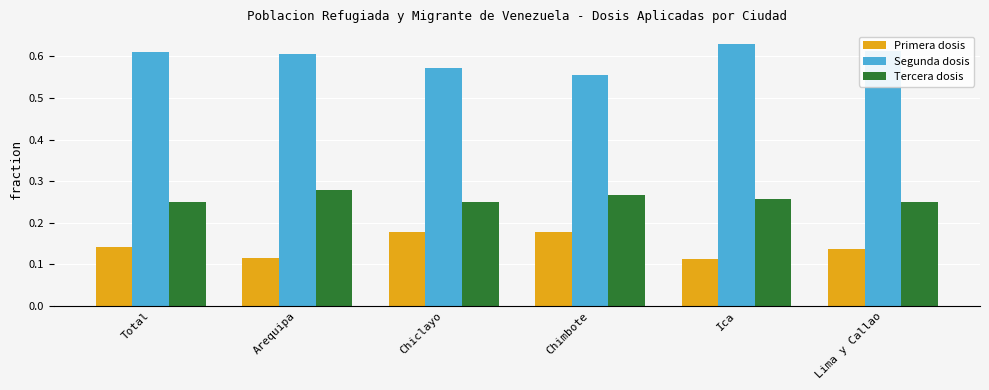

What is the spread (max minus min) of values at Total?

0.5